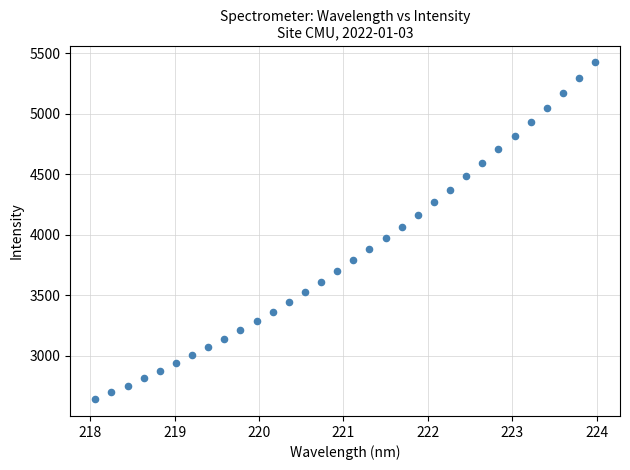

What is the range of X values (max minus min)?

5.9